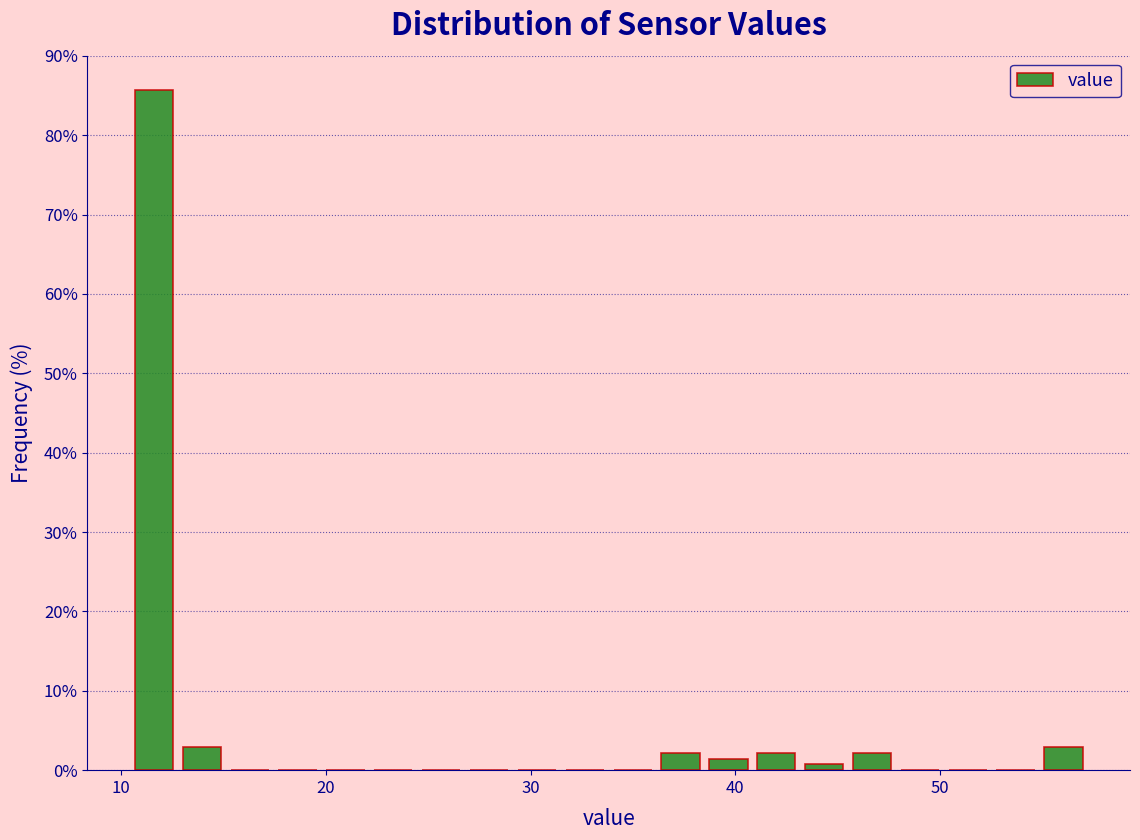

Around what value on the x-axis is the tallest bar? Give the approximate position of its centre, as read against the axis.

12